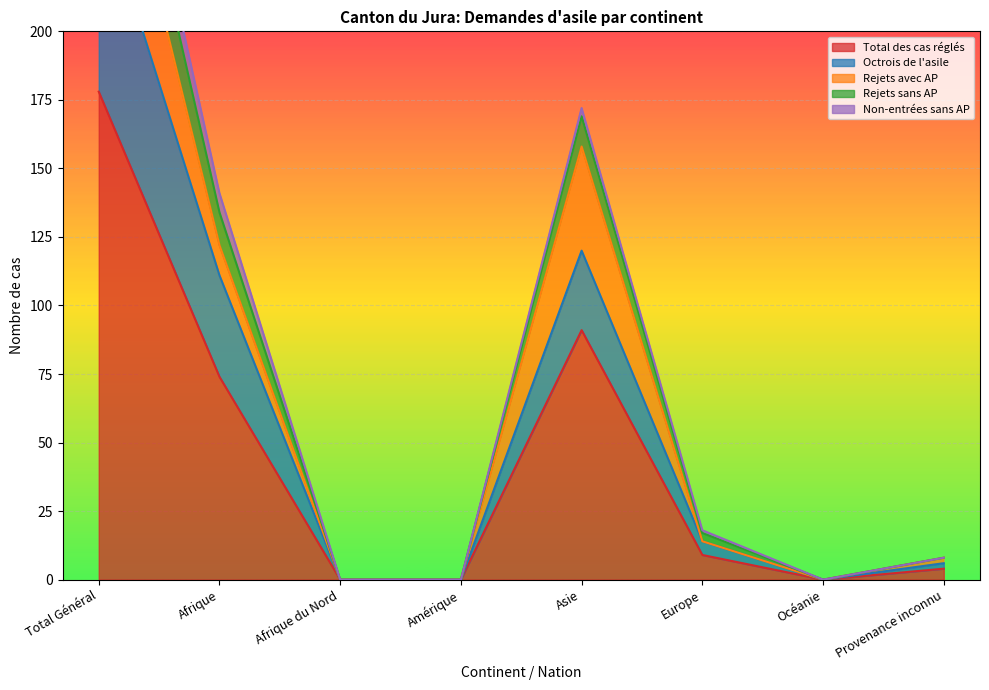

How many data points in Total des cas réglés are above 9?

3